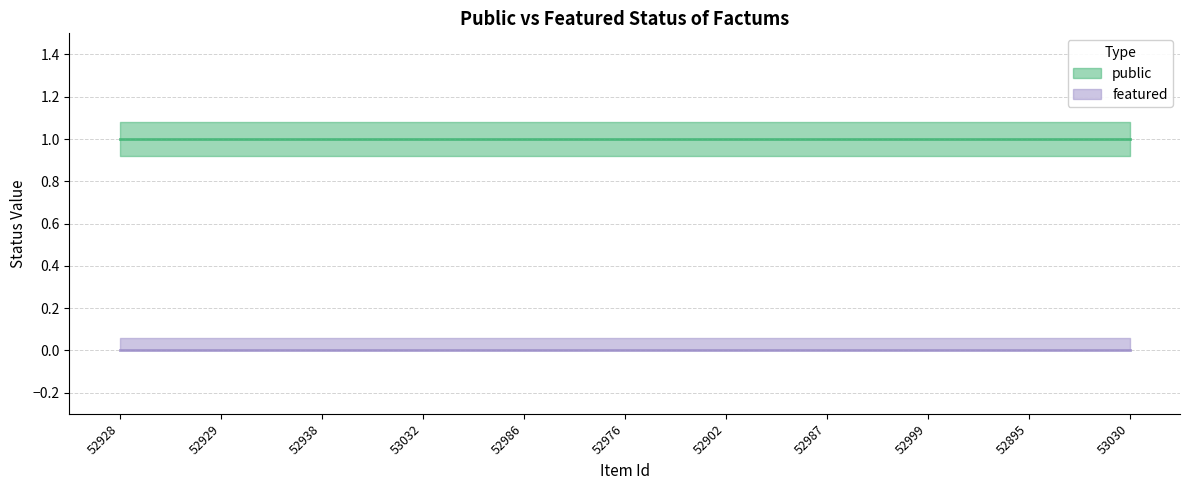

Reading left to right, list all the values displayed in this chart.

public: 1	1	1	1	1	1	1	1	1	1	1
featured: 0	0	0	0	0	0	0	0	0	0	0